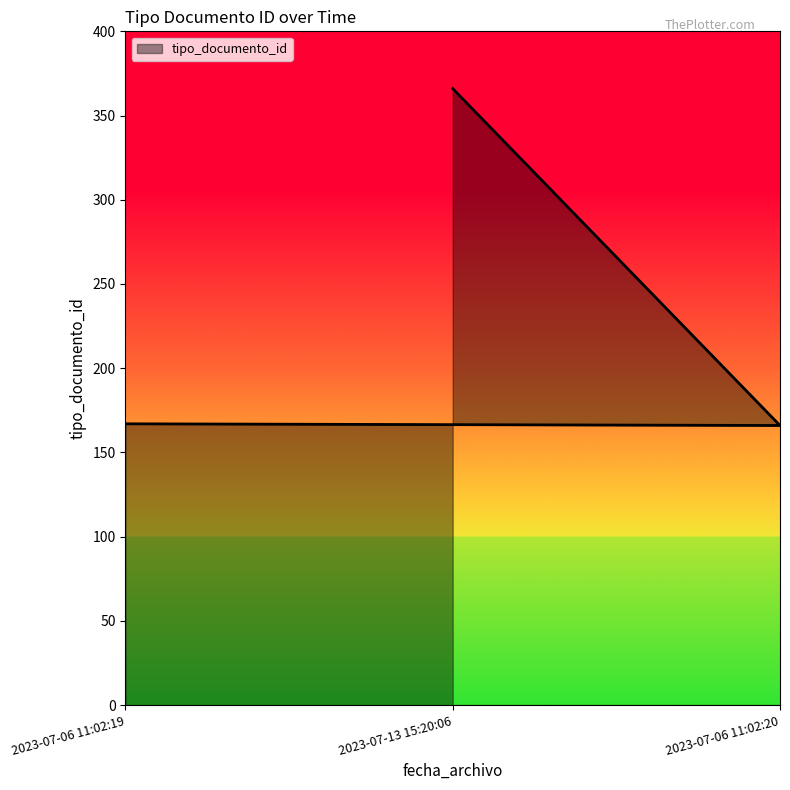

What is the smallest value displayed?

166